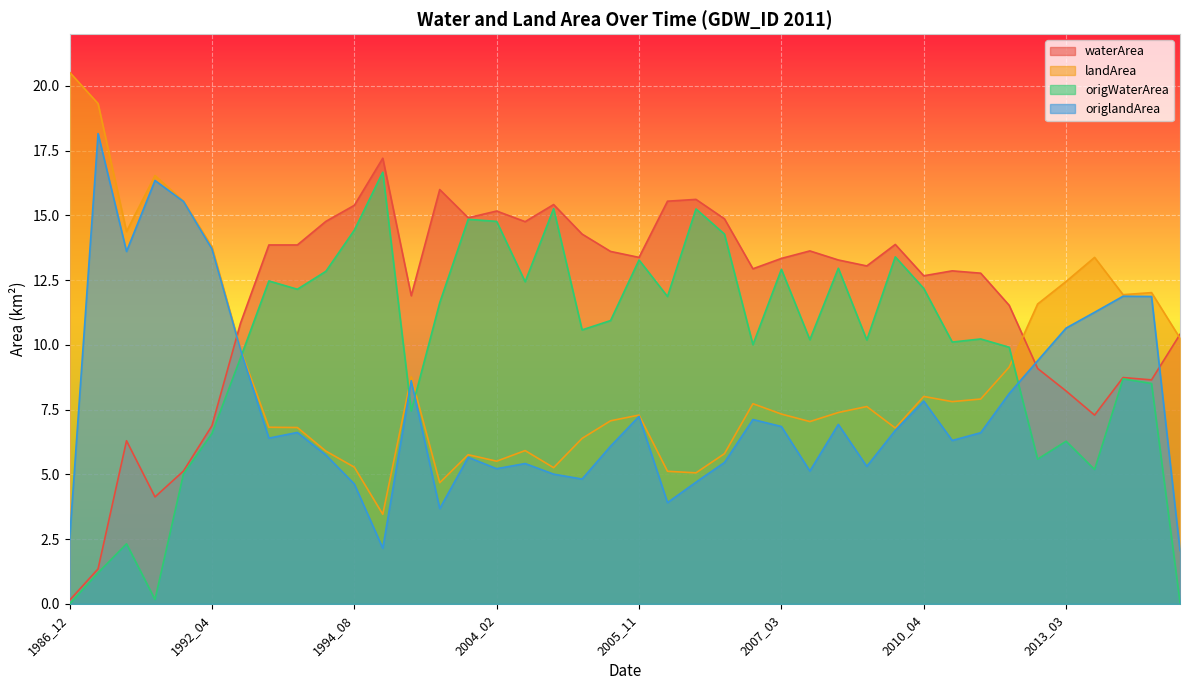

The value of landArea at 1991_01 is 20.5. True or false?

False